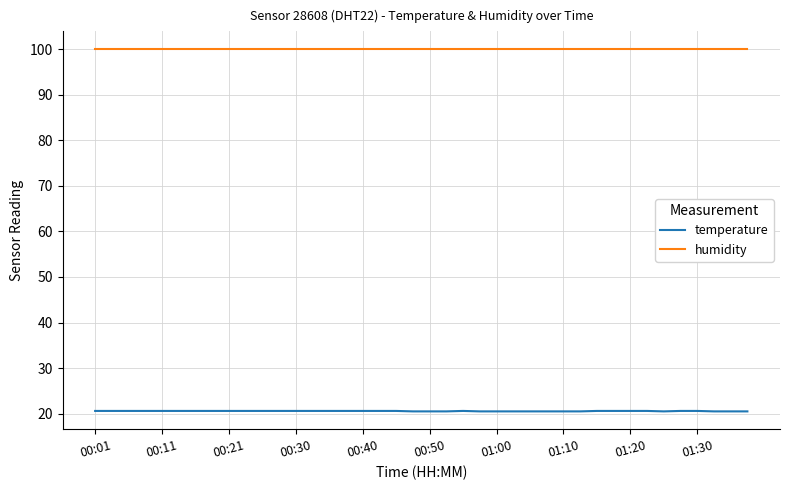

True or false: temperature and humidity cross at least once.

False